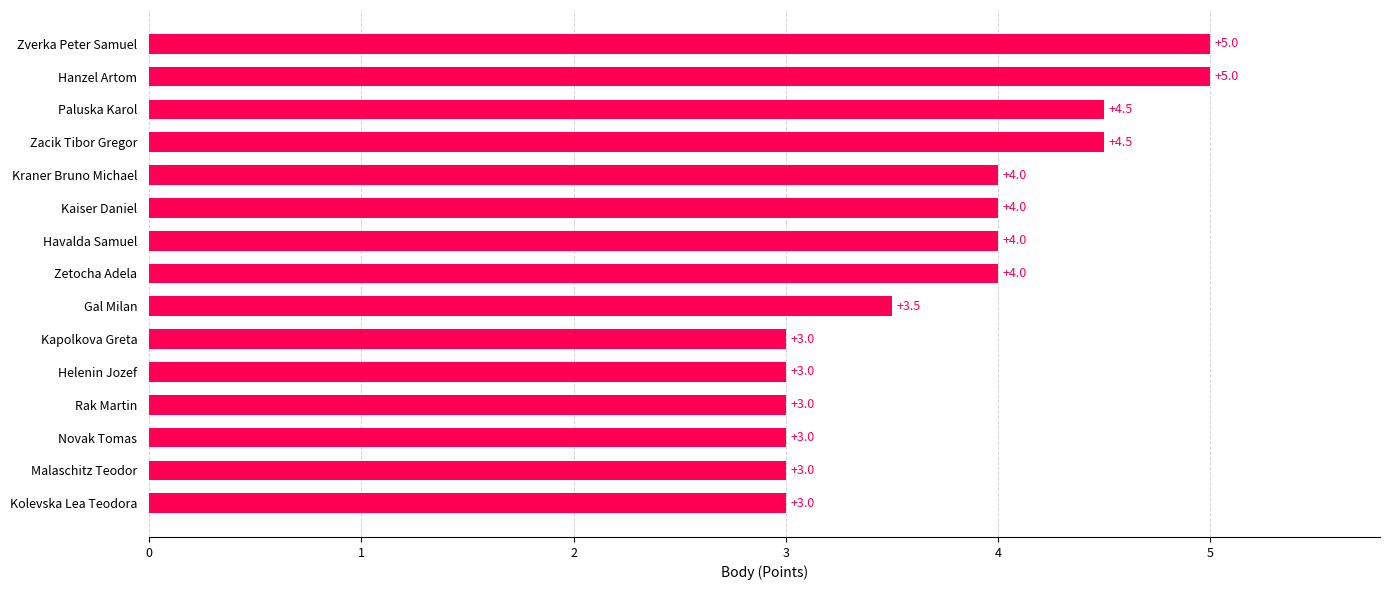

Are the bars horizontal?

Yes